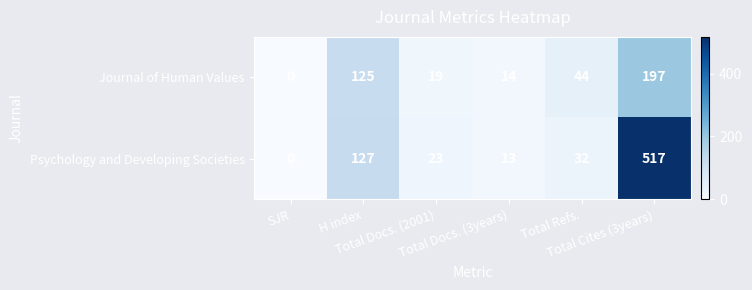

What is the difference between the maximum and minimum values in the Journal of Human Values series?

197